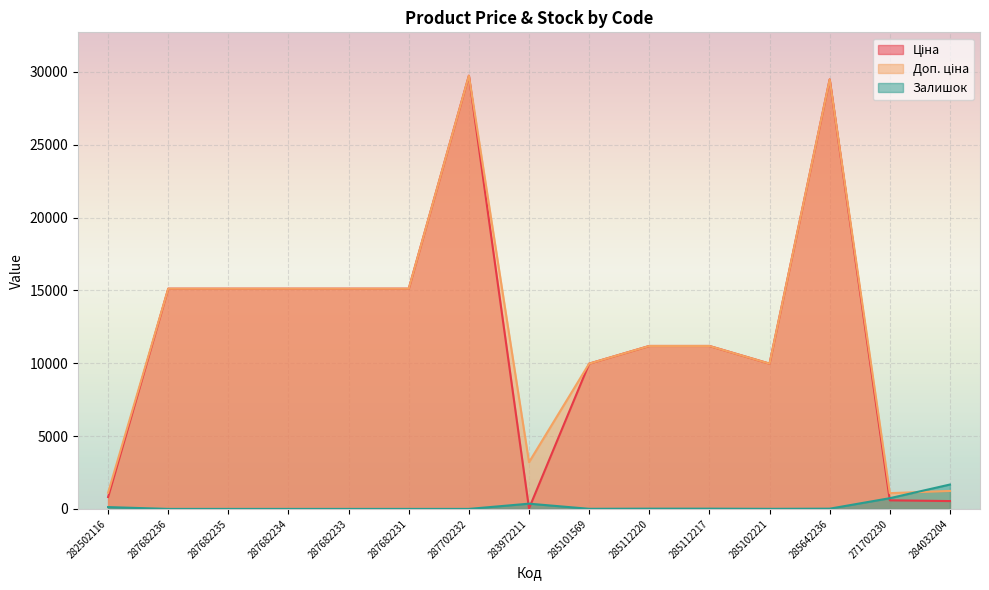

What is the sum of all Залишок values?

2957.0